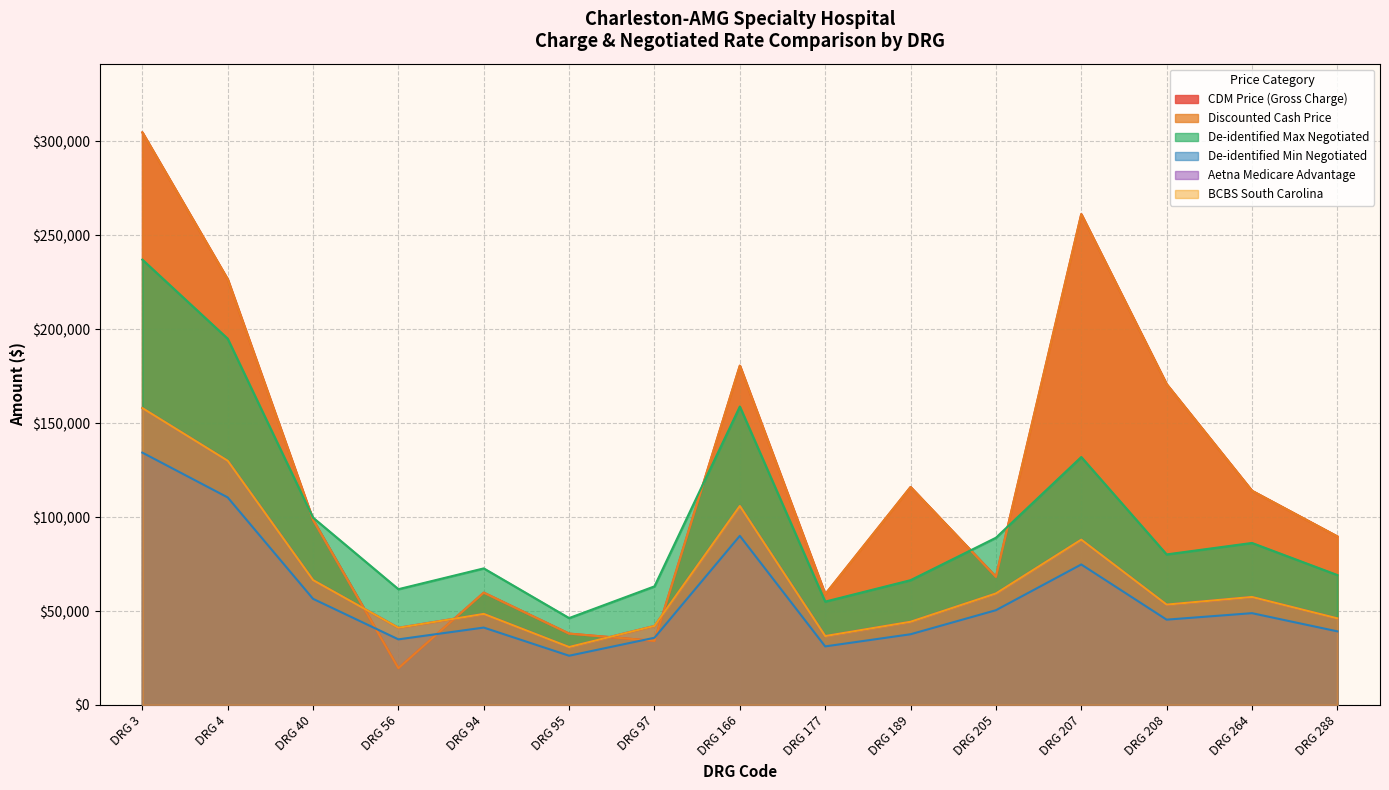

What value does the De-identified Min Negotiated series have at DRG 177?

31176.9